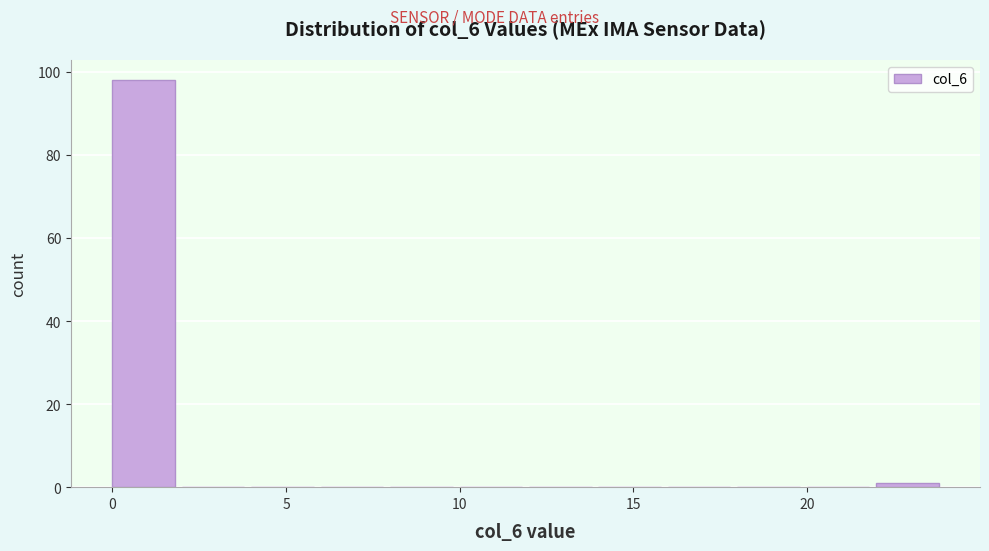

Reading left to right, list every bar in this chart as the range it spans on the x-axis followed by its height. The values are not printed on the chart, so give them approximately, as read against the axis.

0 to 2: 98
2 to 4: 0
4 to 6: 0
6 to 8: 0
8 to 10: 0
10 to 12: 0
12 to 14: 0
14 to 16: 0
16 to 18: 0
18 to 20: 0
20 to 22: 0
22 to 24: under 2